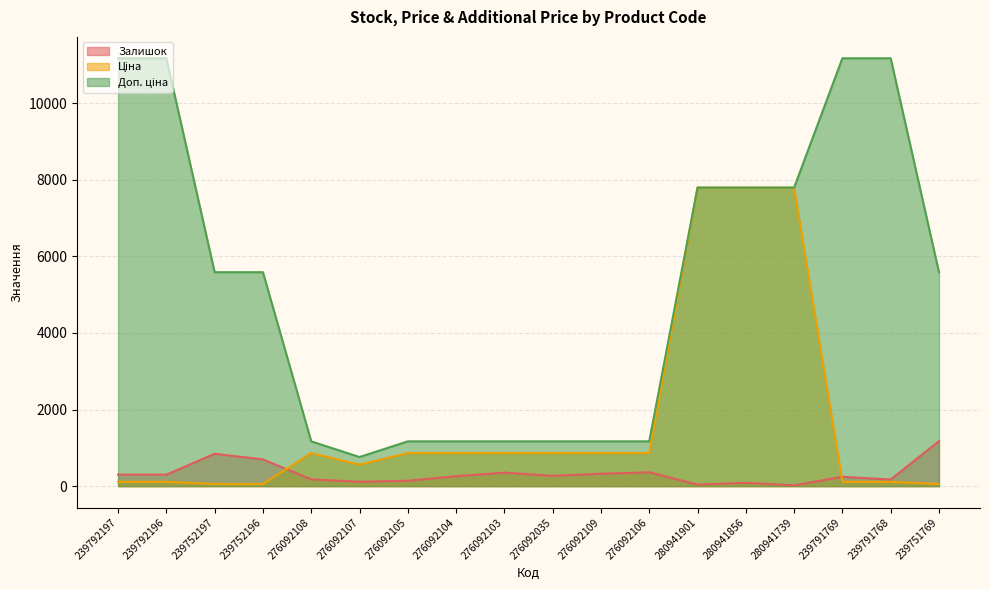

How many series are shown in this chart?

3